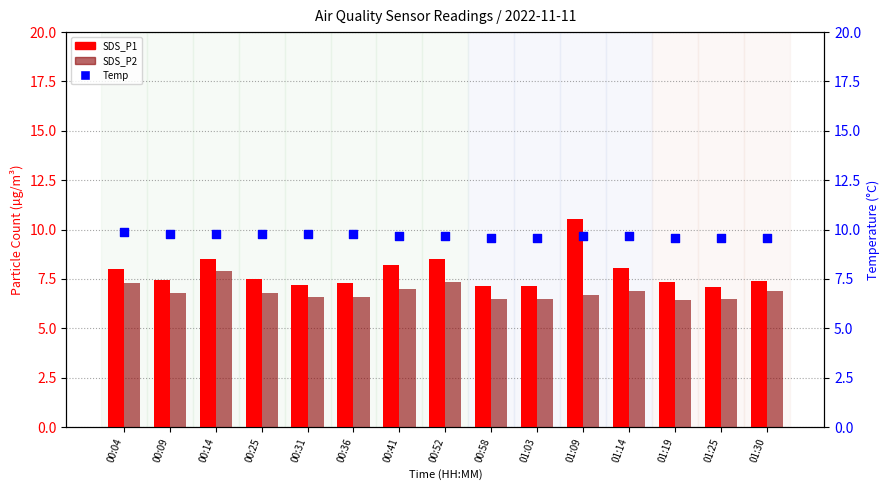

What are all the series names shown in the legend?

SDS_P1, SDS_P2, Temp